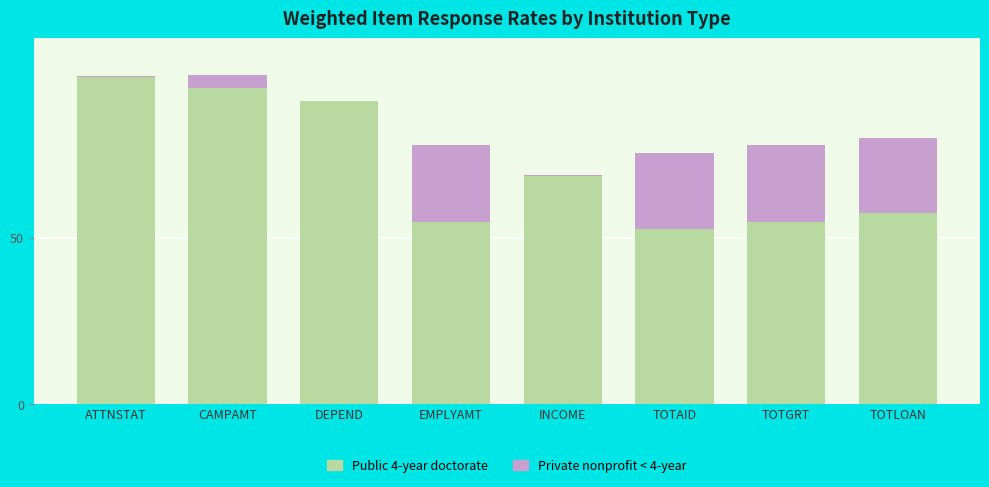

What value does the Public 4-year doctorate series have at TOTGRT?

54.8